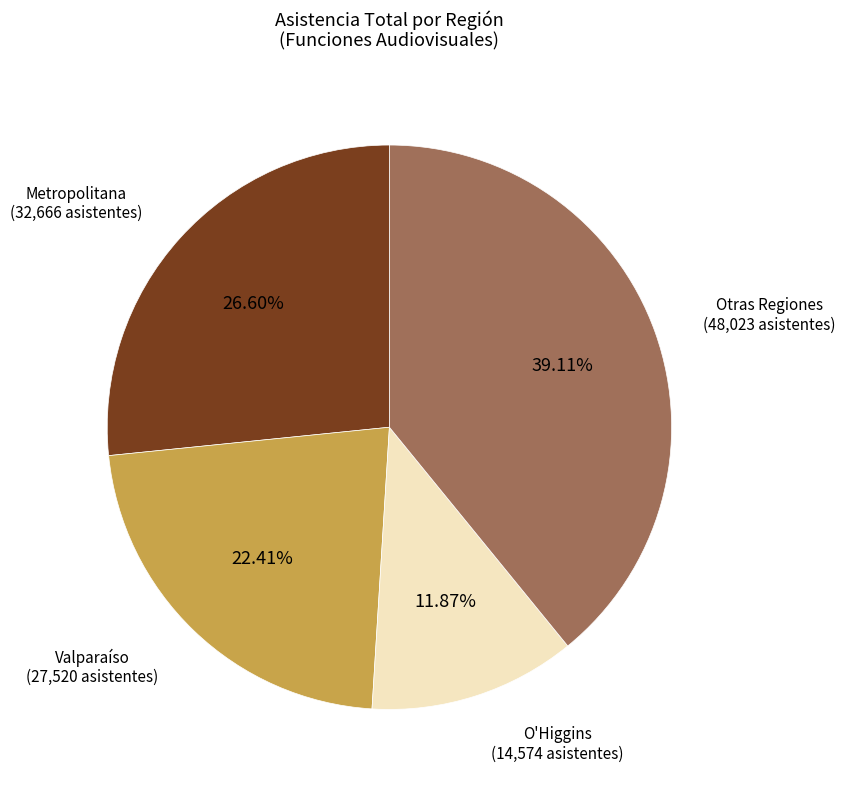

To the nearest percent, what is the difference between the largest and smallest slice percentages?

27%